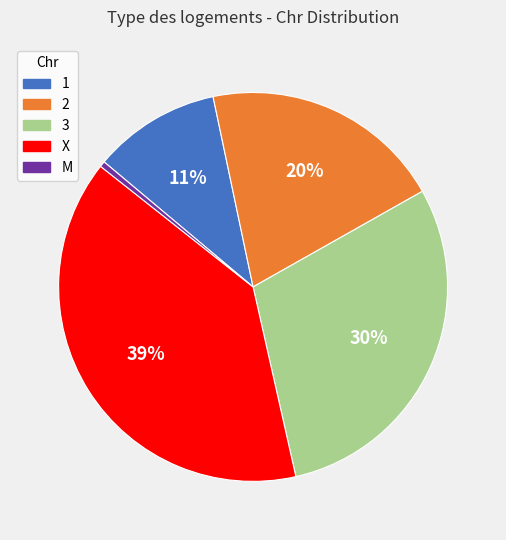

What is the largest slice in the pie chart?

X